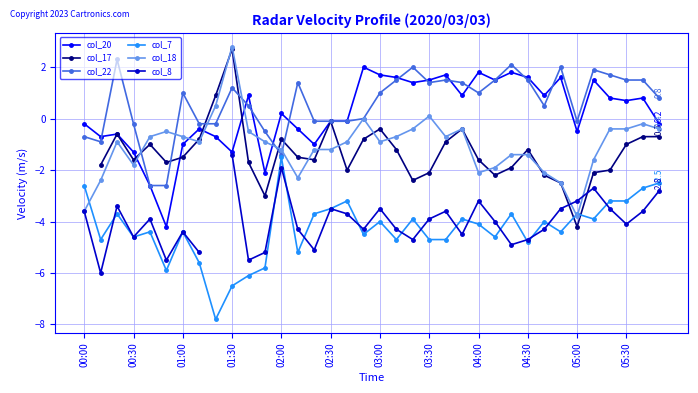

How many values in col_18 are below zero?

32